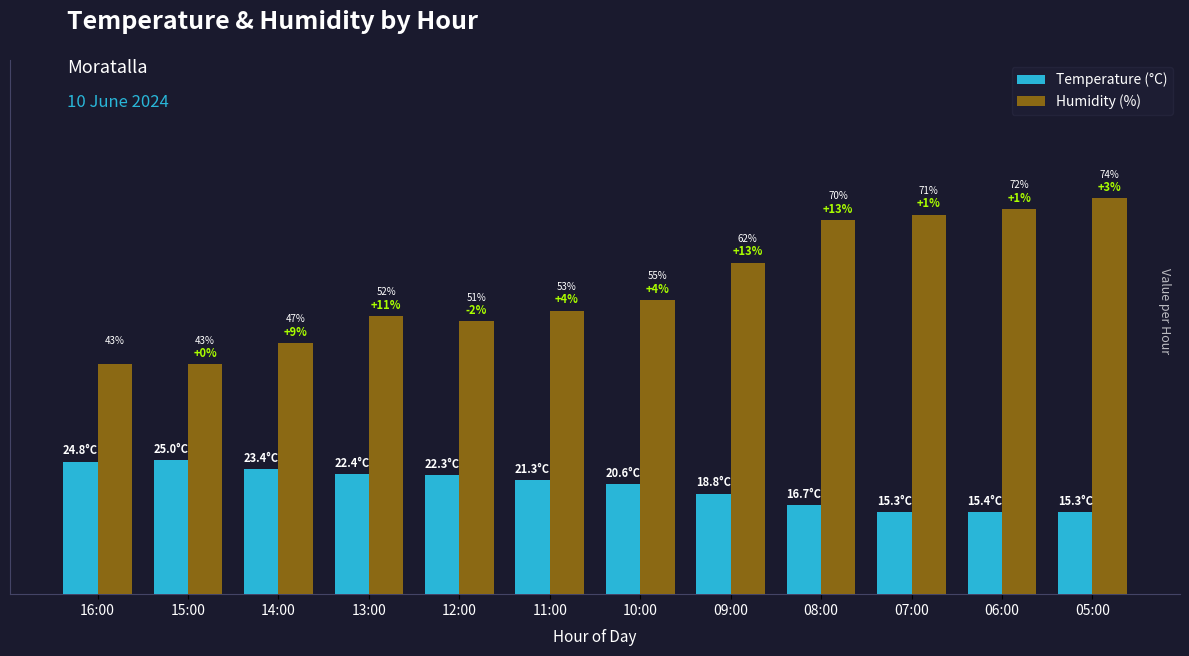

Where is Humidity (%) nearest to the value 58?

10:00